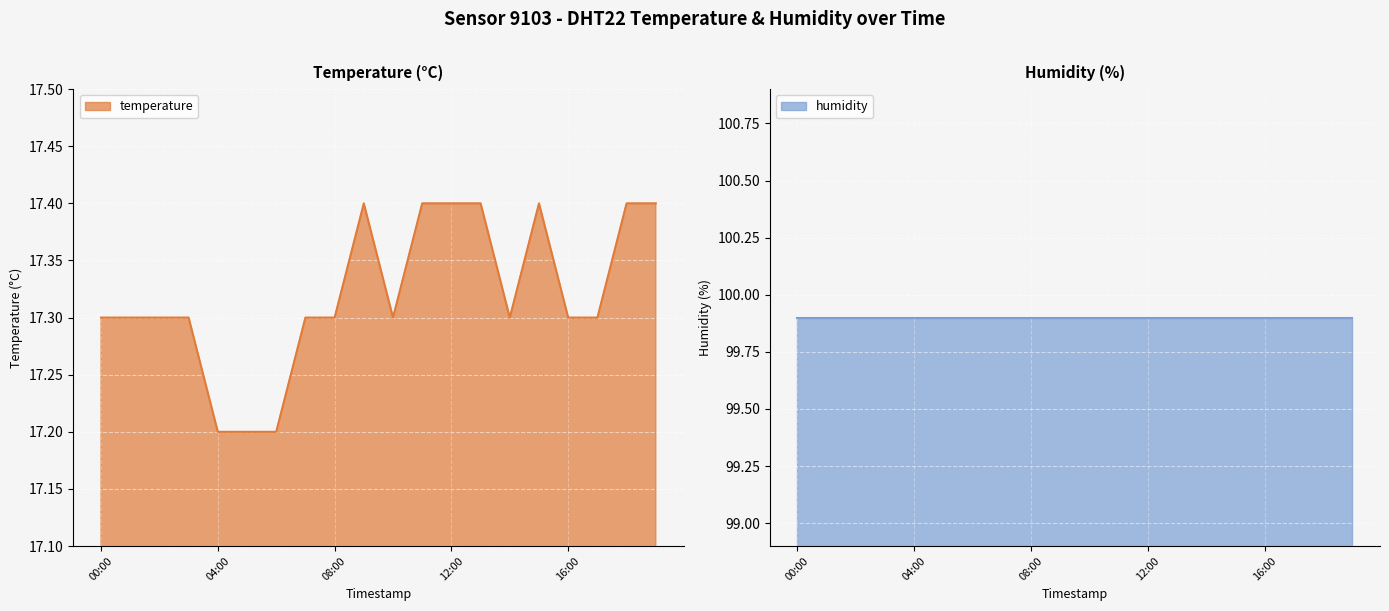

Which label corresponds to the largest value in the chart?

09:00